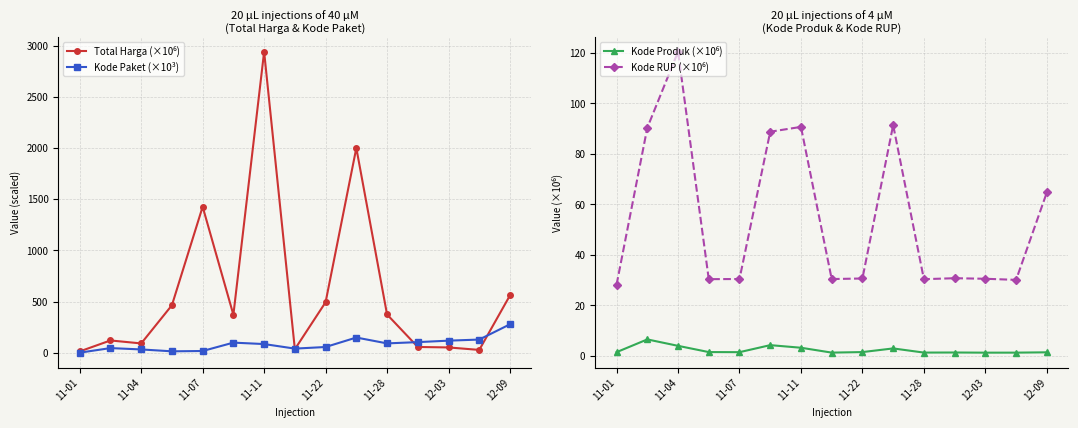

List the series in order of their peak value, highest first.

Total Harga (×10⁶), Kode Paket (×10³), Kode RUP (×10⁶), Kode Produk (×10⁶)